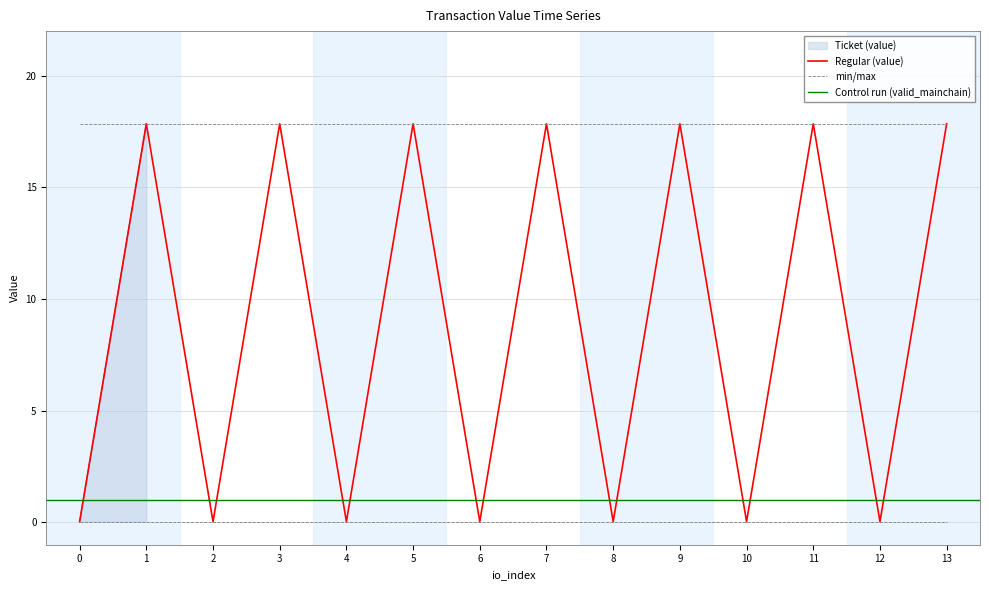

What is the change in value from 4 to 5?

+17.8